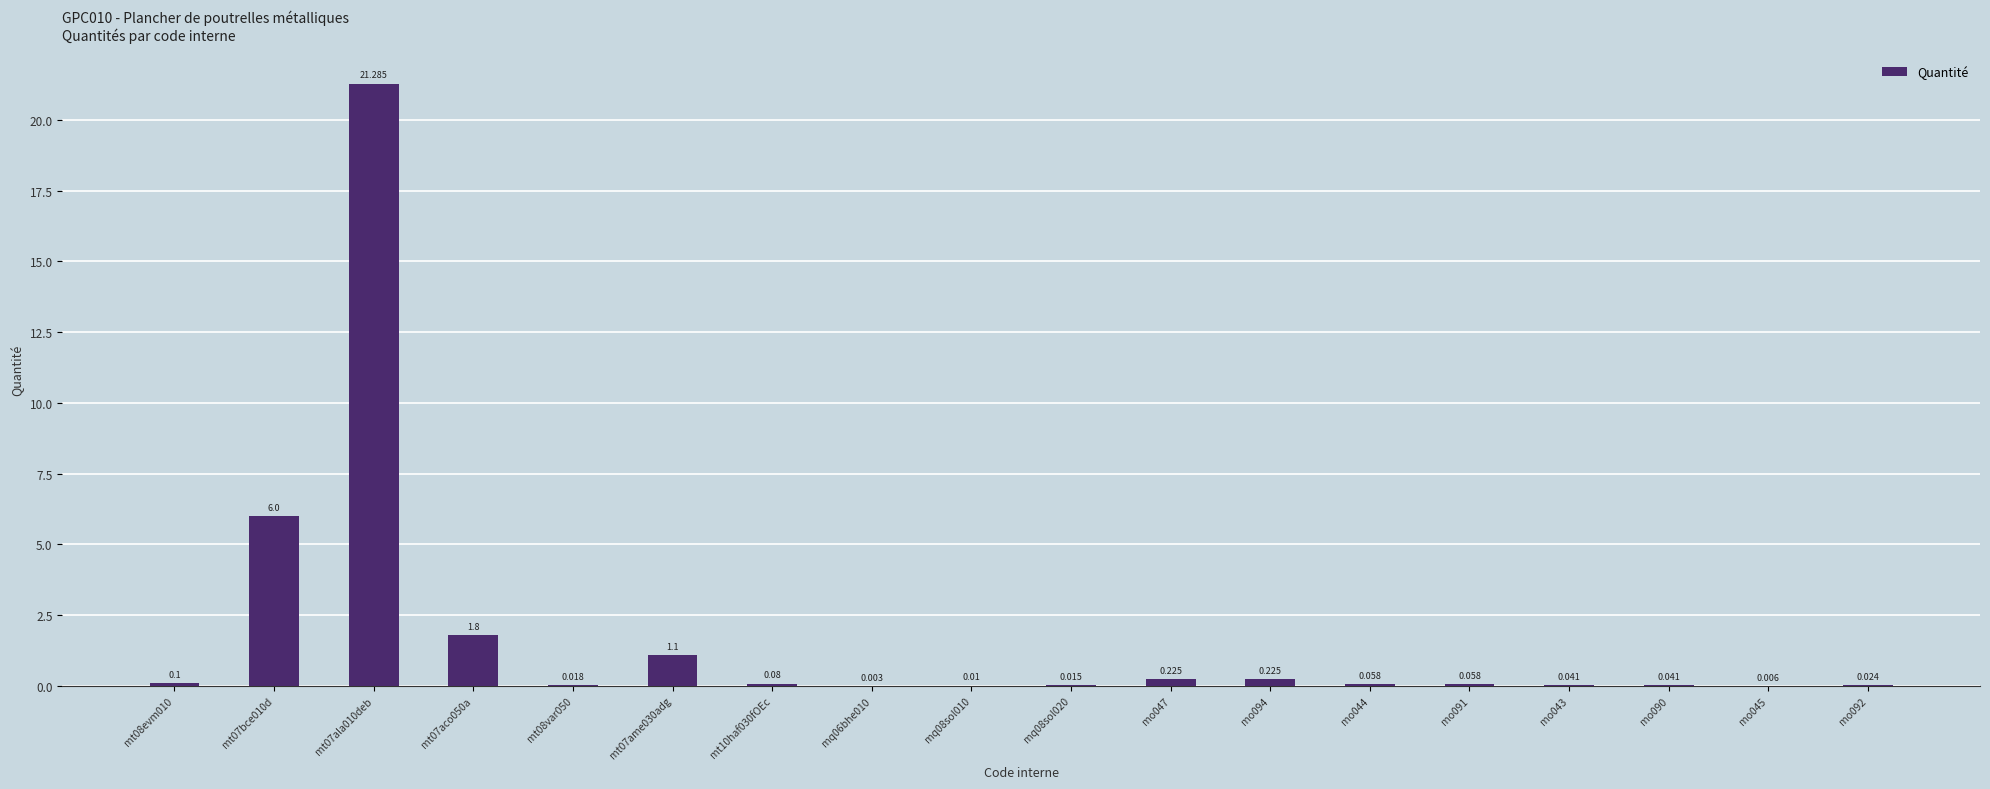

How many categories are shown in the chart?

18